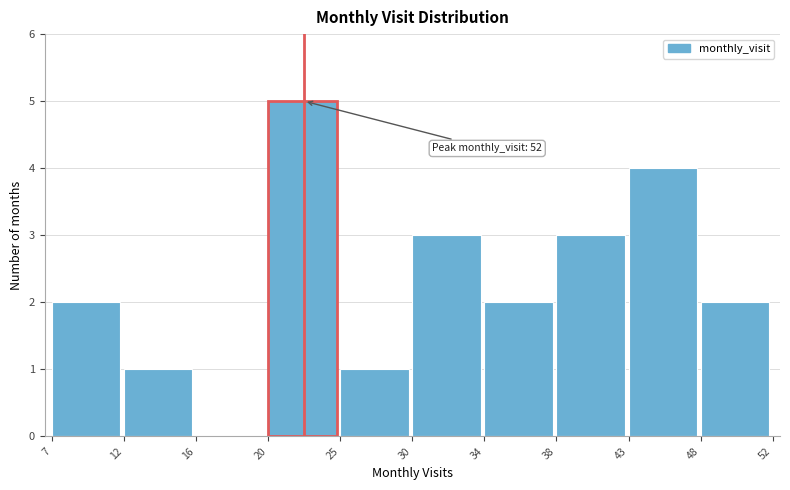

Reading left to right, list all the values displayed in this chart.

7=2	12=1	16=0	20=5	25=1	30=3	34=2	38=3	43=4	48=2